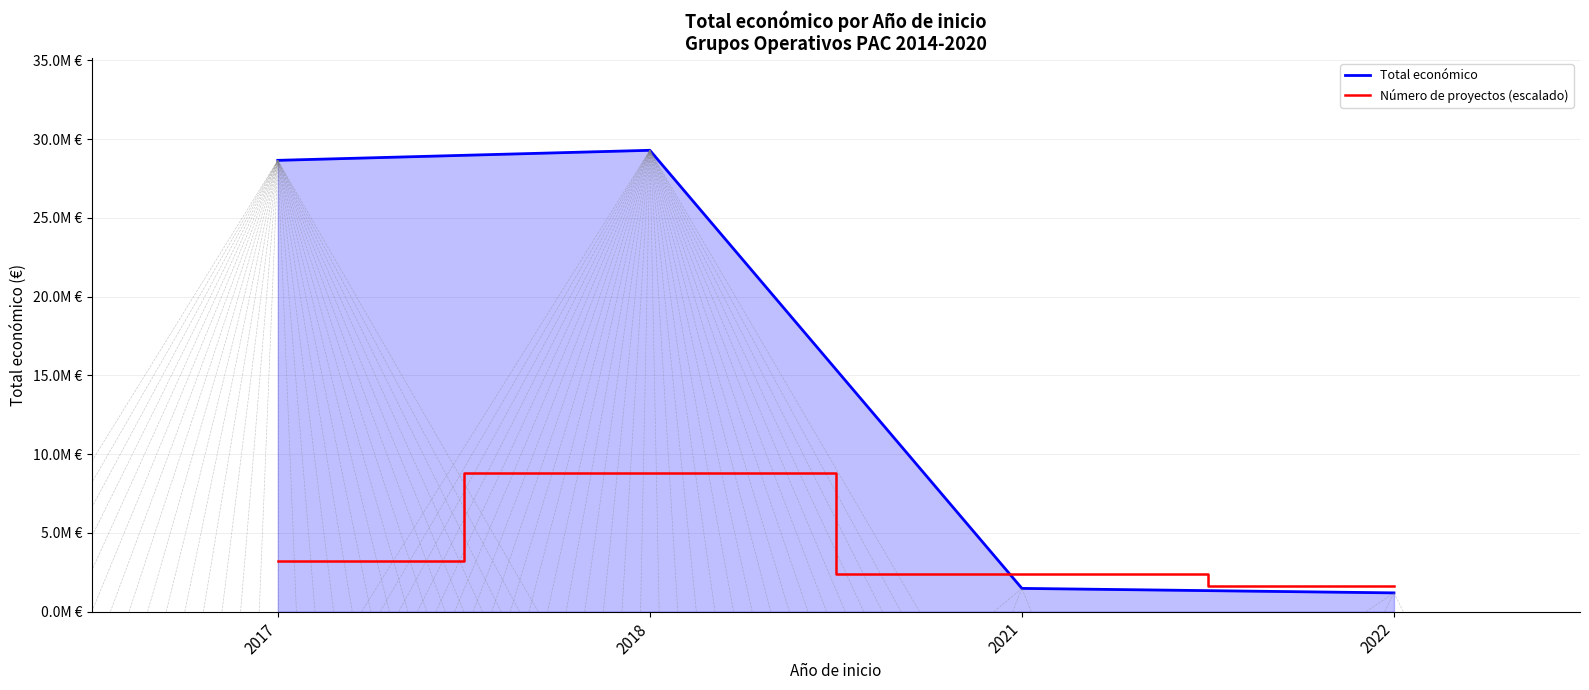

List the series in order of their peak value, highest first.

Total económico, Número de proyectos (escalado)